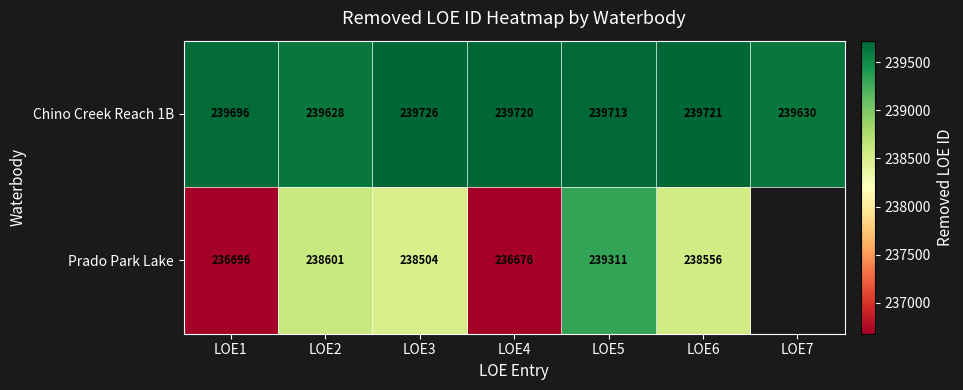

List the labels in order of Chino Creek Reach 1B value, largest first.

LOE3, LOE6, LOE4, LOE5, LOE1, LOE7, LOE2